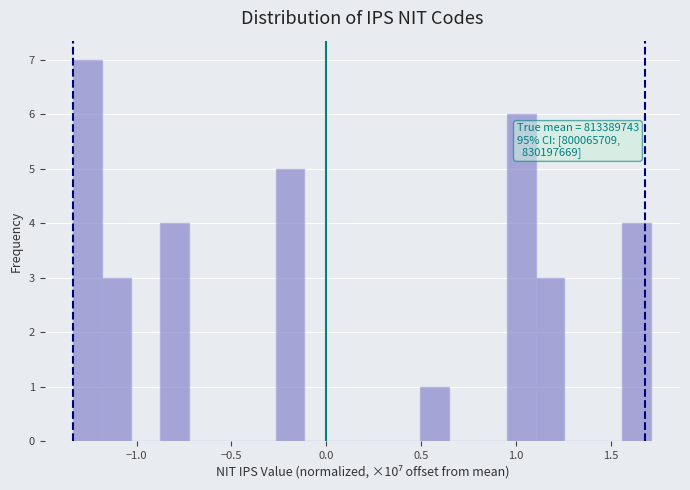

Read against the x-axis, roughly where is the centre of the tallest bar?

-1.25